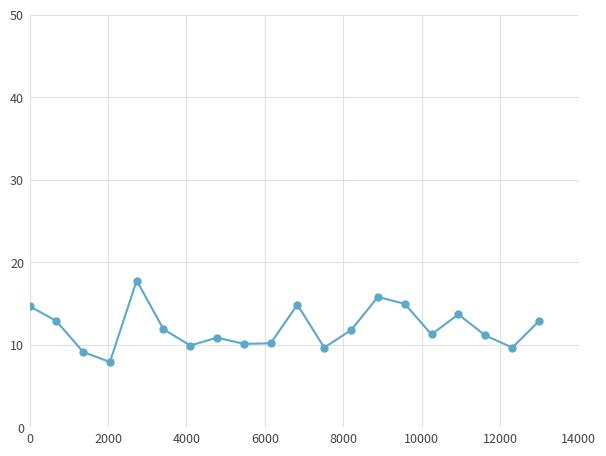

What is the maximum value shown in the chart?

17.8